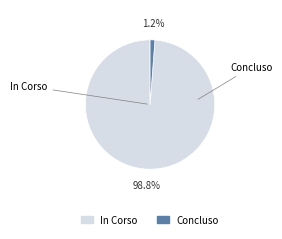

Between Concluso and In Corso, which is larger?

In Corso